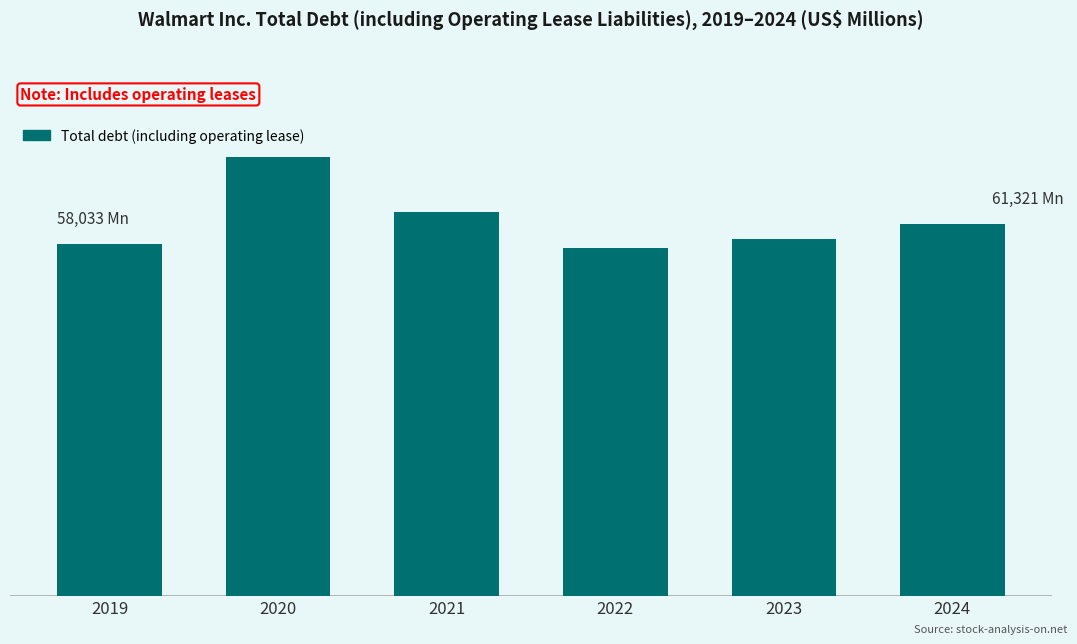

The value at 2019 is 27531. True or false?

False